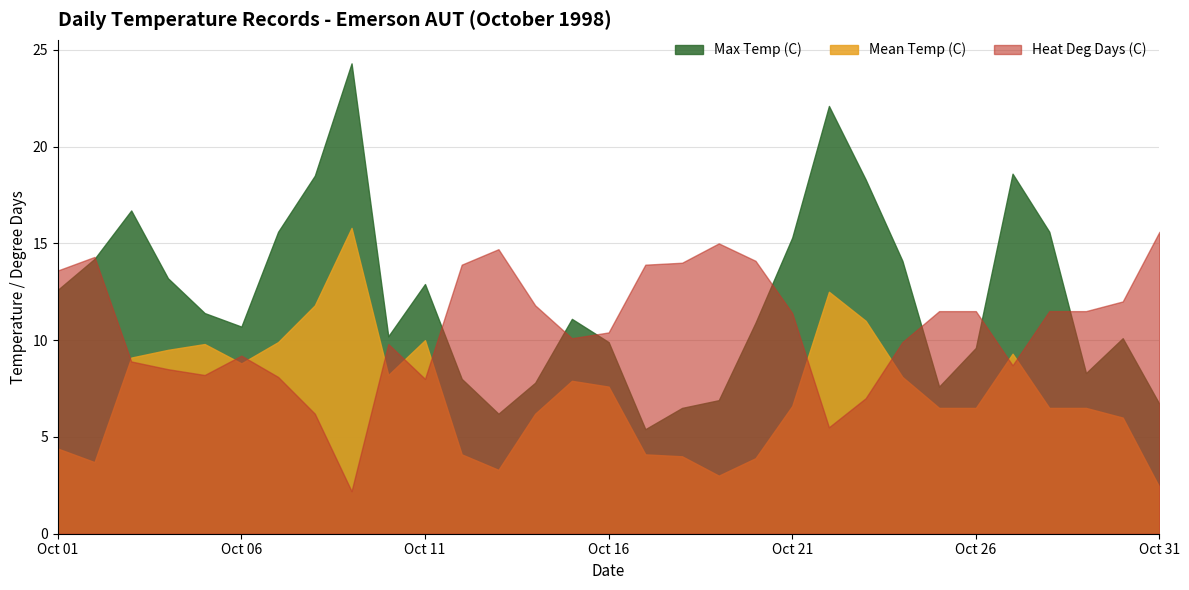

After their last crossing, which series has the higher values: Heat Deg Days (C) or Max Temp (C)?

Heat Deg Days (C)